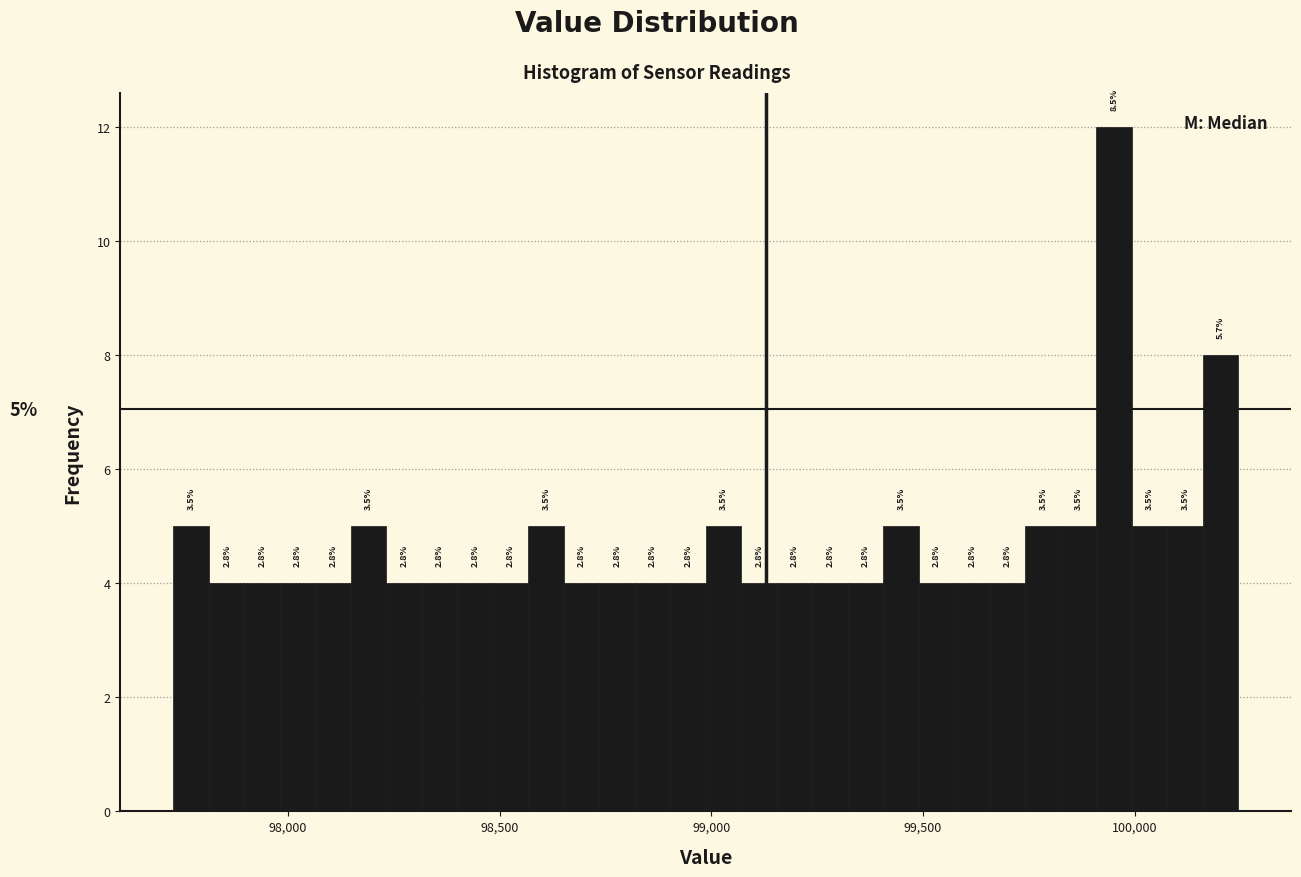

Around what value on the x-axis is the tallest bar? Give the approximate position of its centre, as read against the axis.

99950